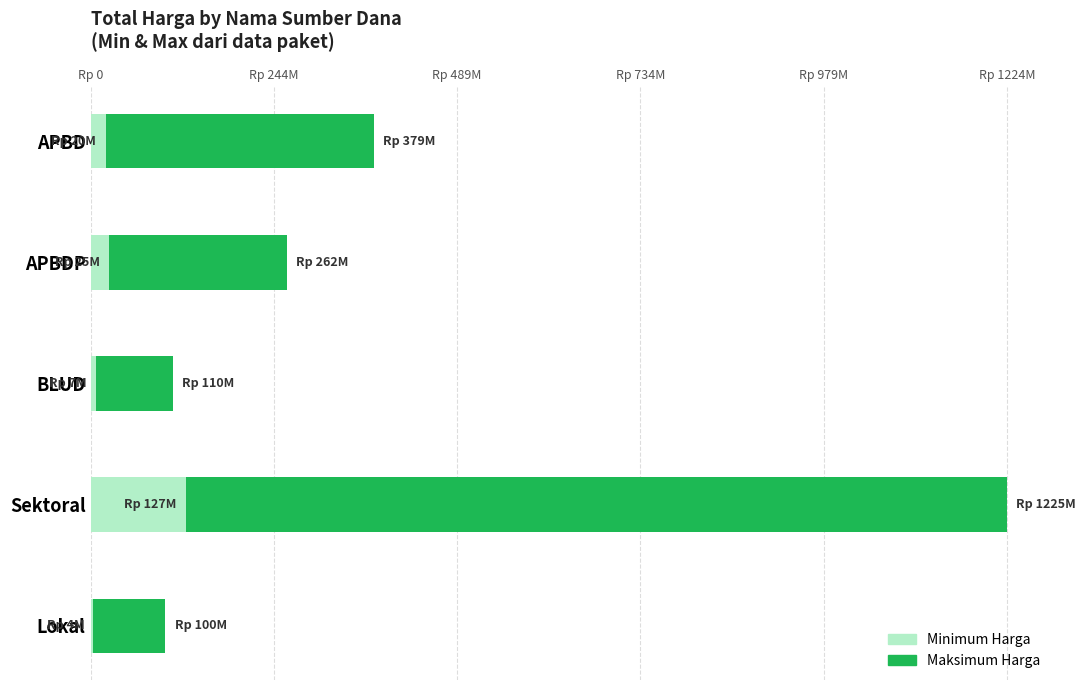

Reading left to right, transcribe all the data shown in this chart.

Minimum Harga: 19950000	25200000	6936000	127000000	3825000
Maksimum Harga: 359125000	236918150	103453990	1097682000	96175000